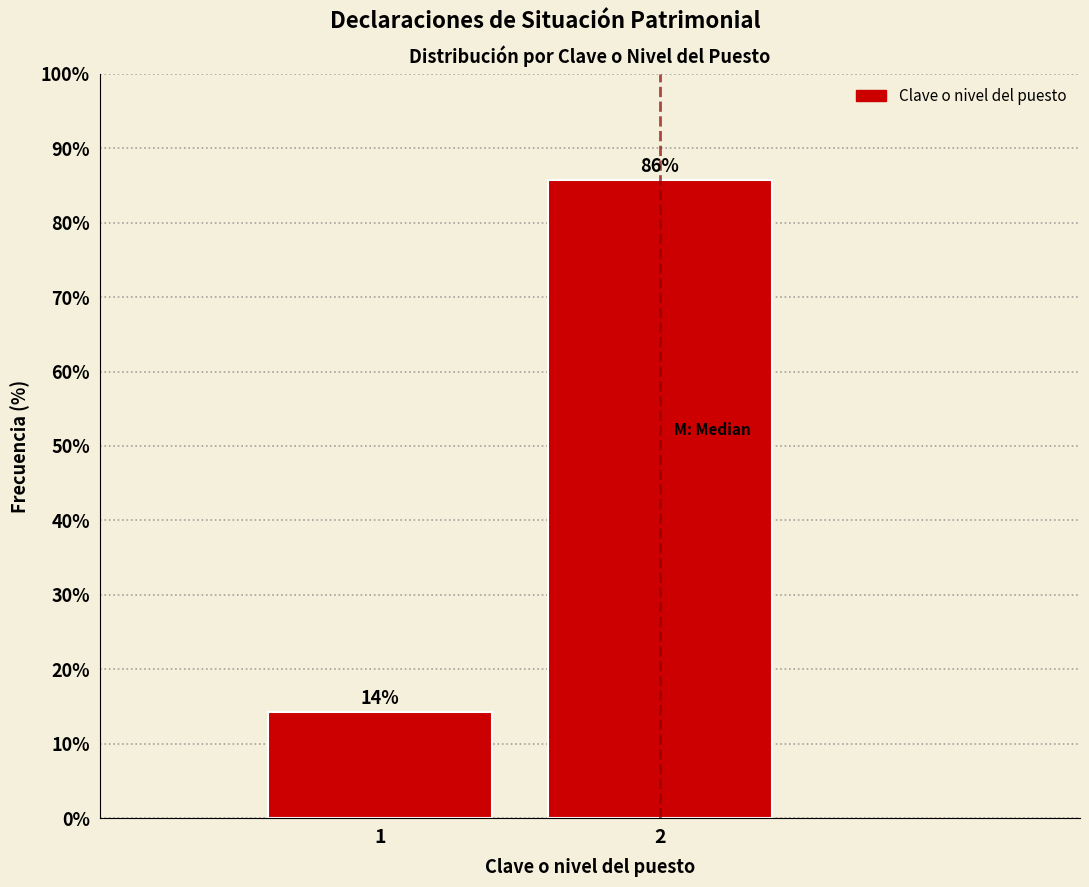

What is the greatest value displayed?

85.7